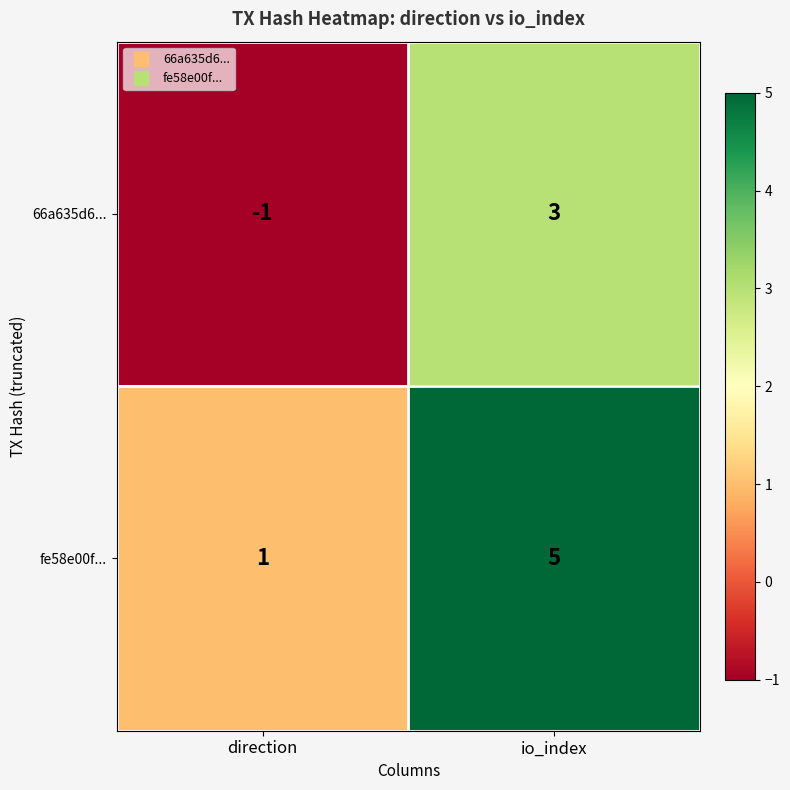

What is the difference between the 66a635d6... values at direction and io_index?

4